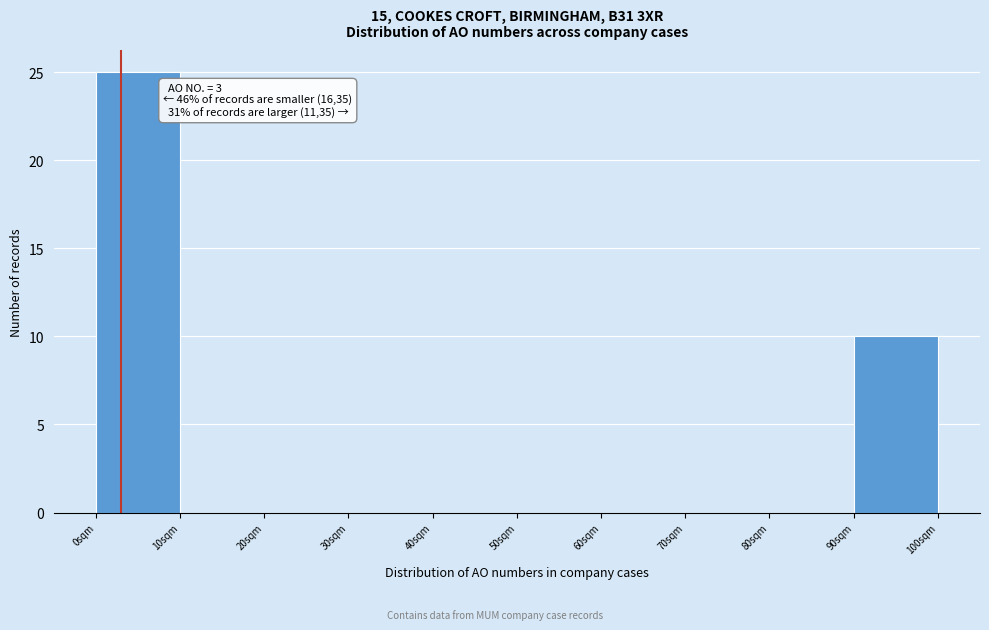

Which range on the x-axis has the tallest bar?

0 to 10